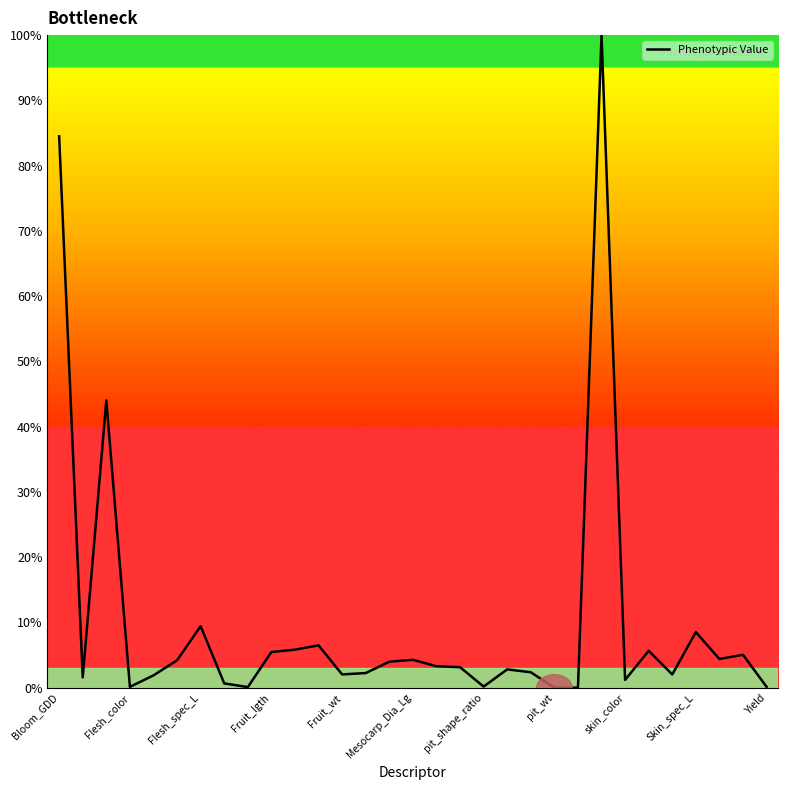

What is the difference between the maximum and minimum values?

100.0